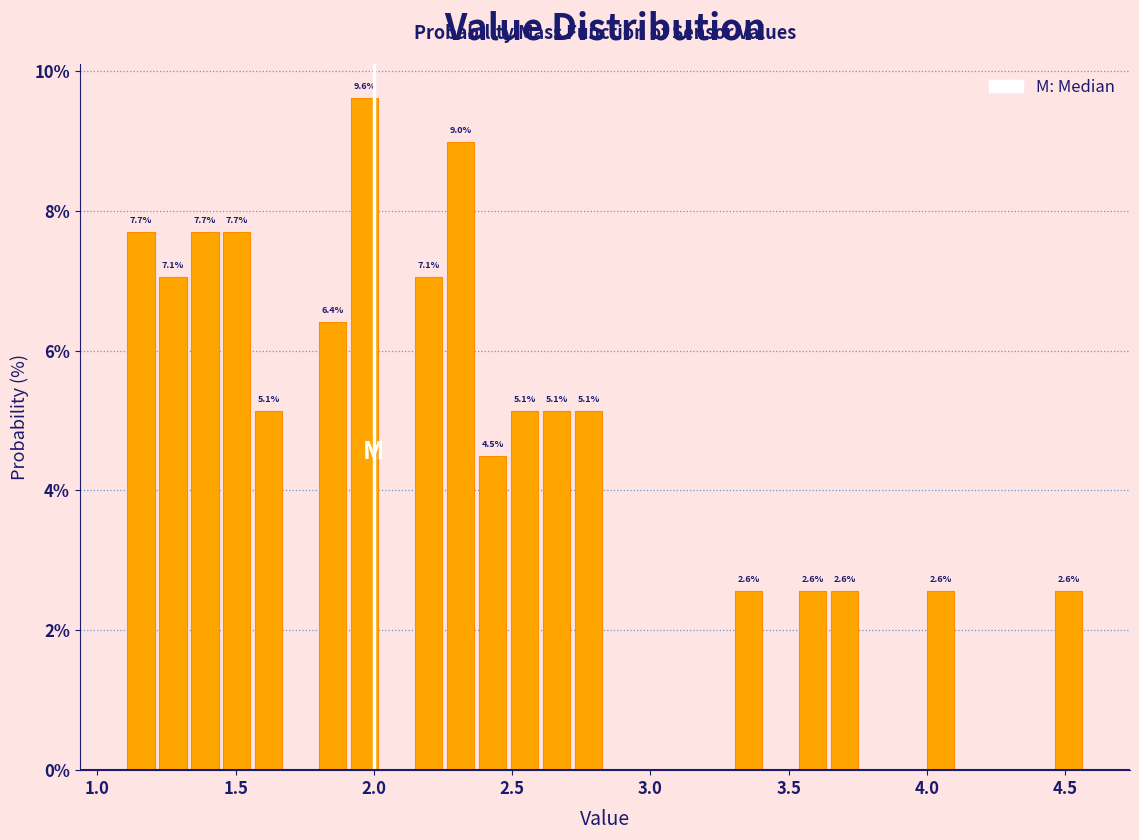

Read against the x-axis, roughly where is the centre of the tallest bar?

1.95